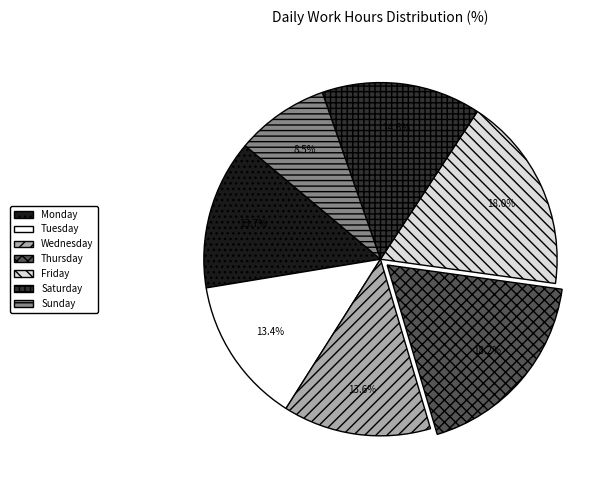

Is the sum of Tuesday and Friday greater than half?

No